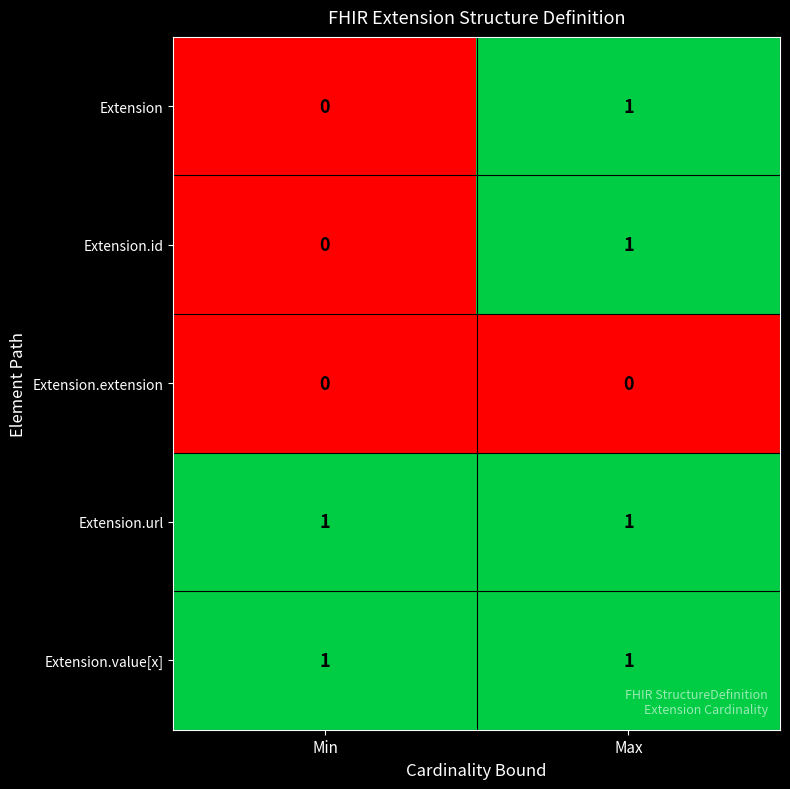

Which category has the lowest value in the Extension series?

Min